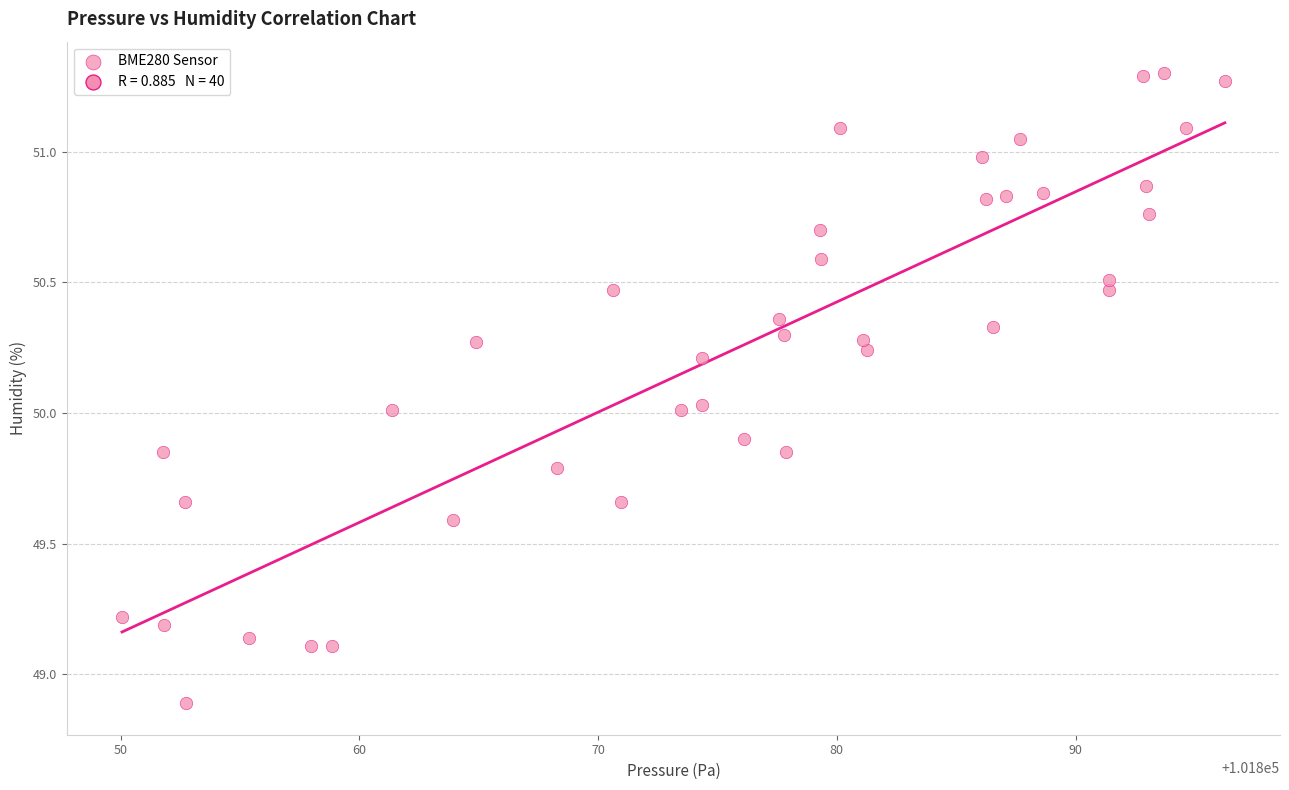

What is the range of Y values (max minus min)?

2.4